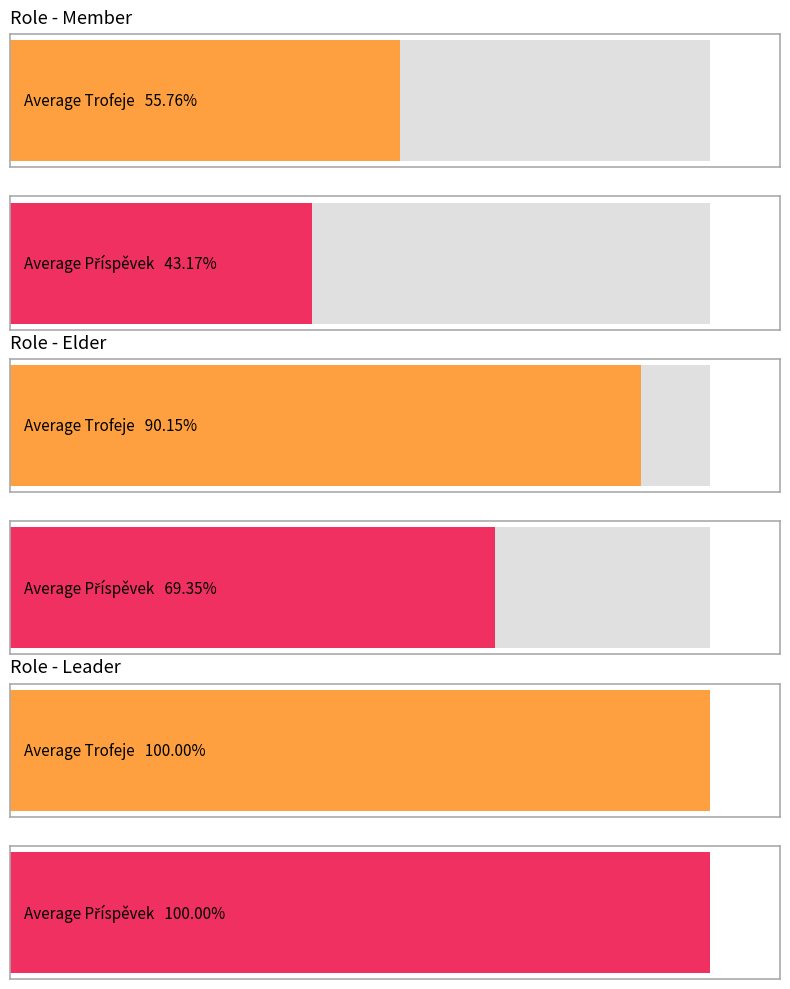

List the series in order of their overall mean, lowest first.

Příspěvek, Trofeje